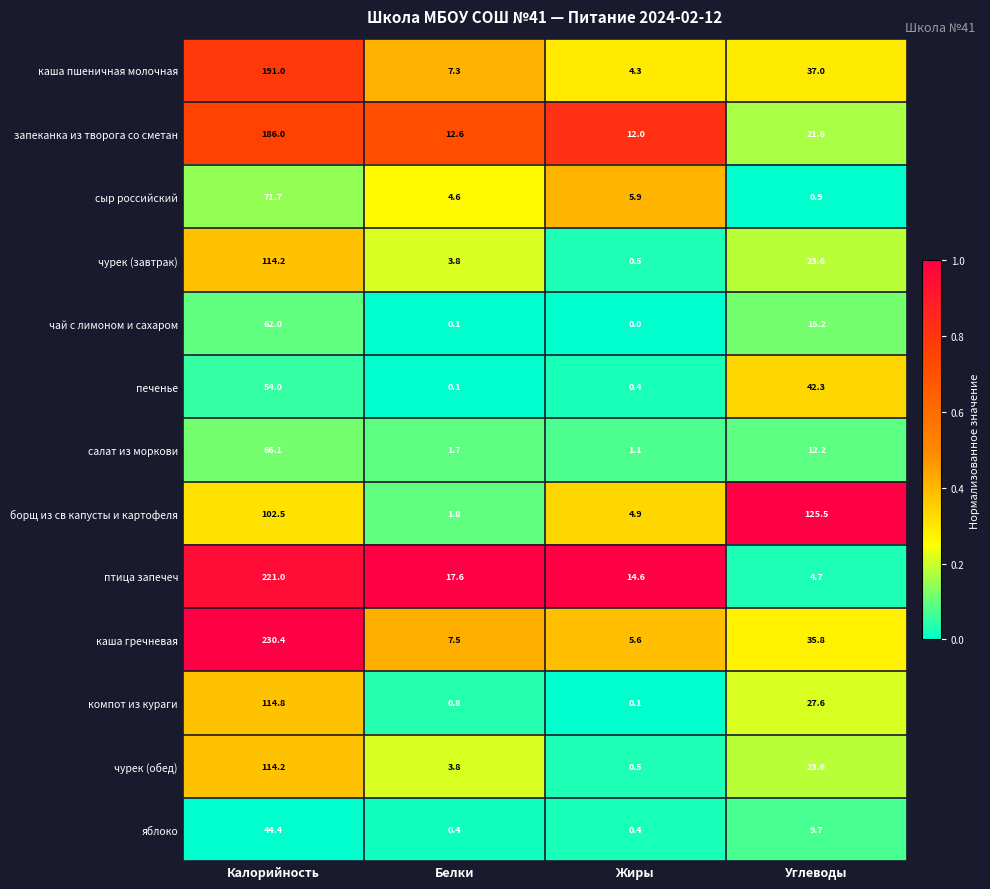

What is the difference between the maximum and minimum values in the борщ из св капусты и картофеля series?

123.7